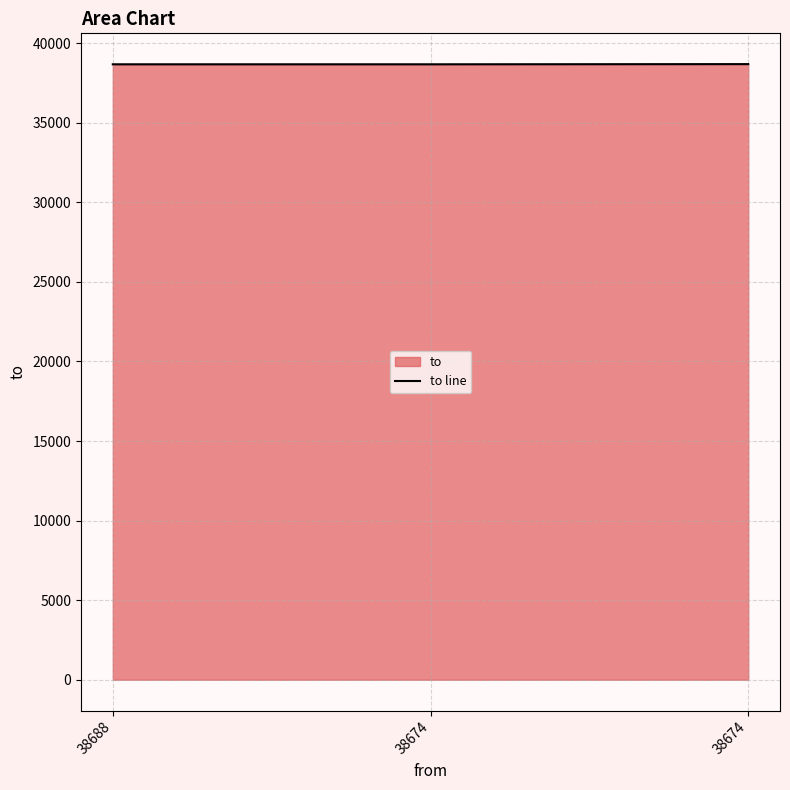

Which label corresponds to the smallest value in the chart?

38688